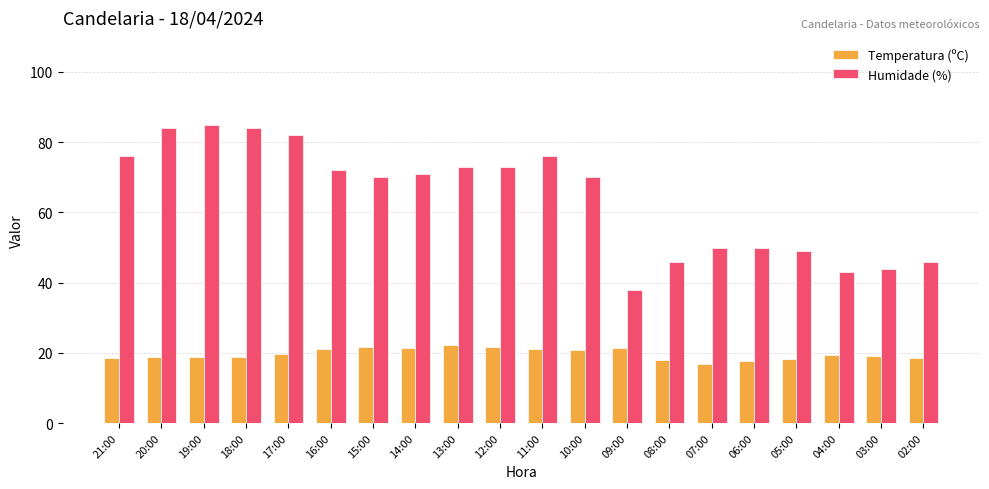

How many bars are there in each group?

2